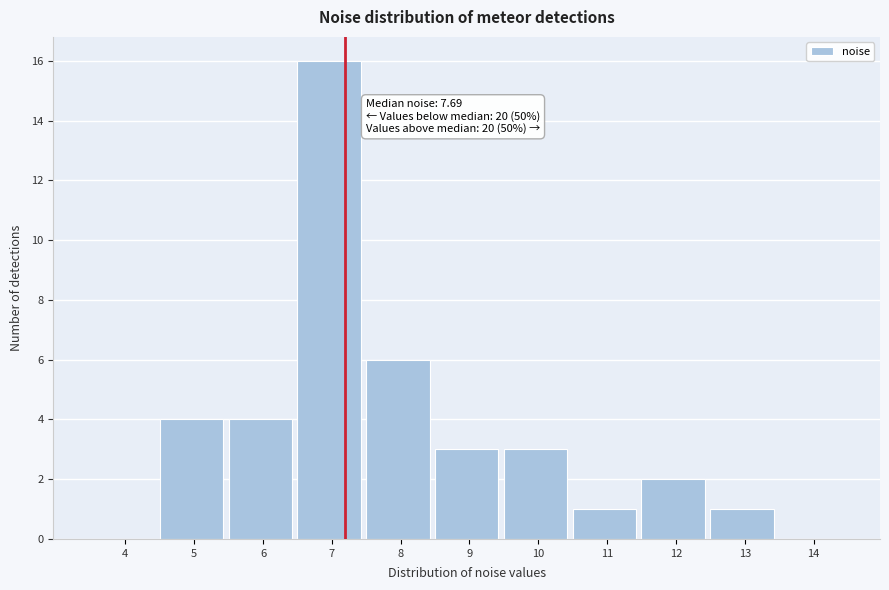

Reading left to right, what are all the values shown in this chart?

4=0	5=4	6=4	7=16	8=6	9=3	10=3	11=1	12=2	13=1	14=0